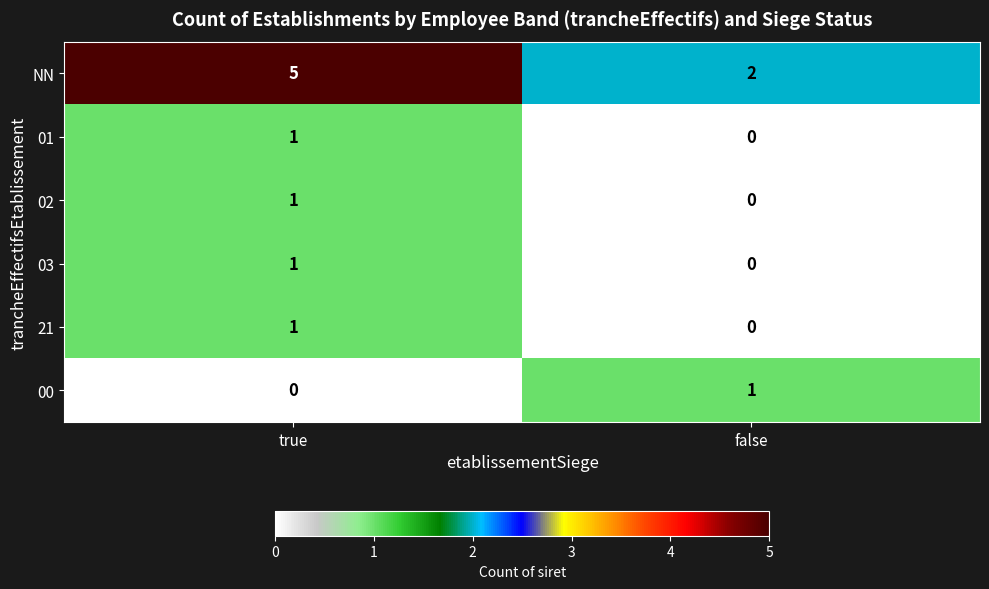

What is the greatest value displayed?

5